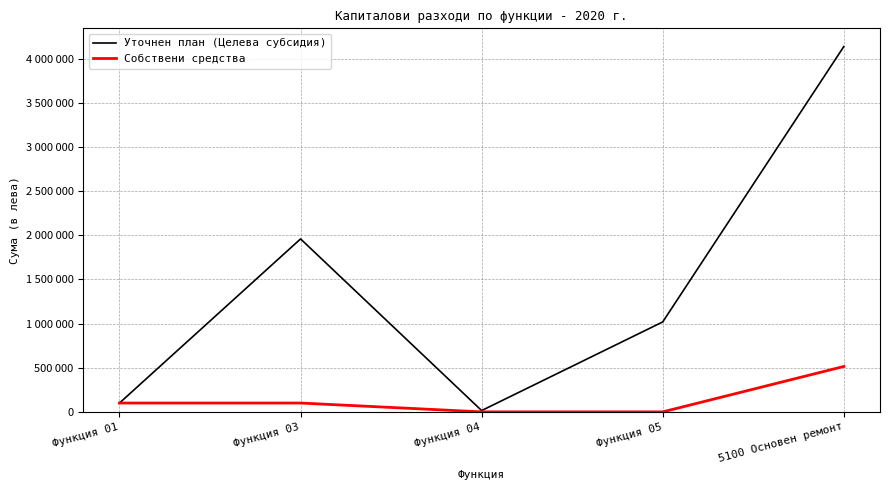

What is the difference between the Уточнен план (Целева субсидия) values at Функция 01 and Функция 05?

918117